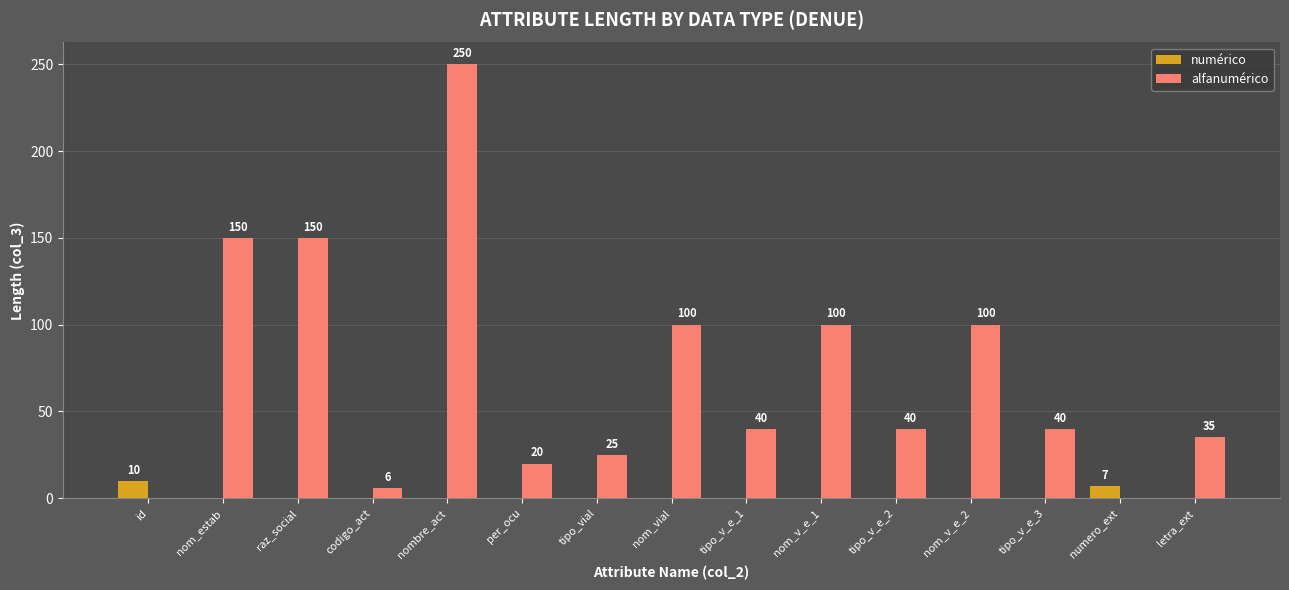

Where is numérico nearest to the value 5?

numero_ext